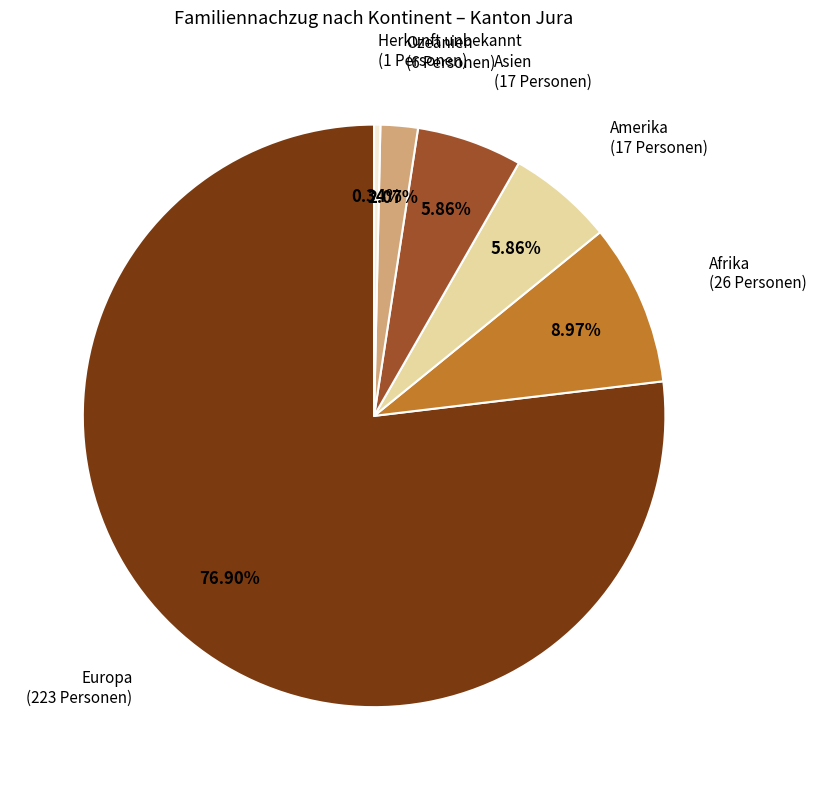

Which has a higher value, Afrika or Herkunft unbekannt?

Afrika